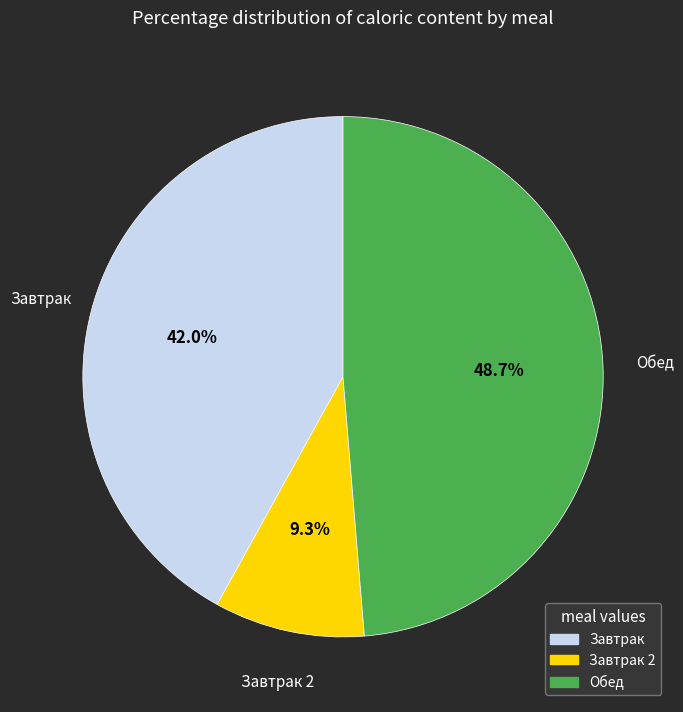

Is there a majority slice in this chart?

No